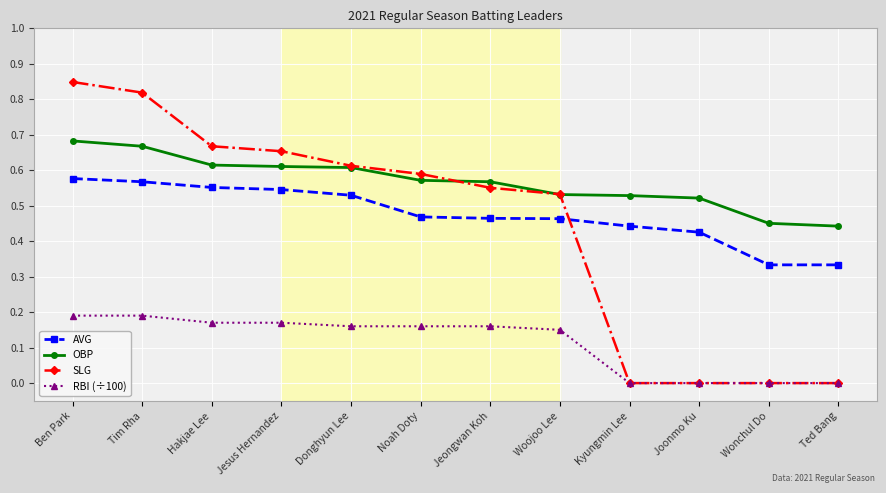

What is the sum of all AVG values?

5.7